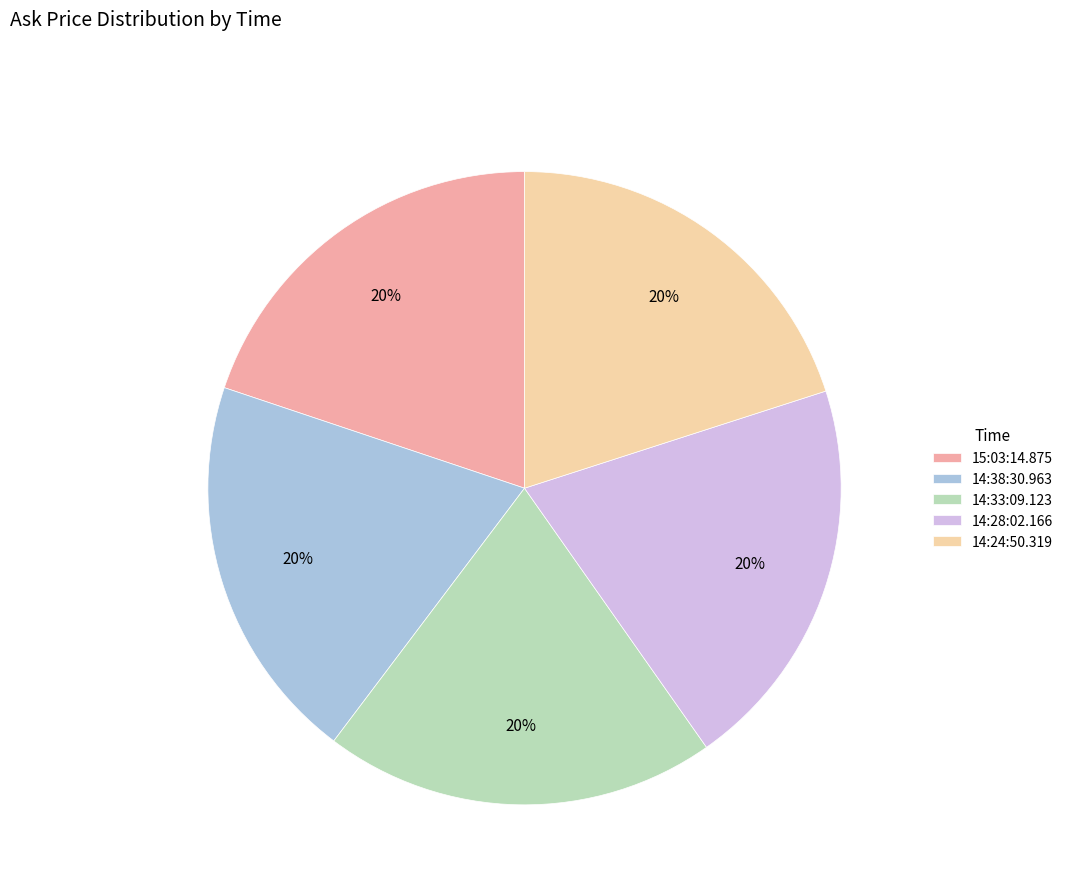

Is 14:24:50.319 the majority of the pie?

No